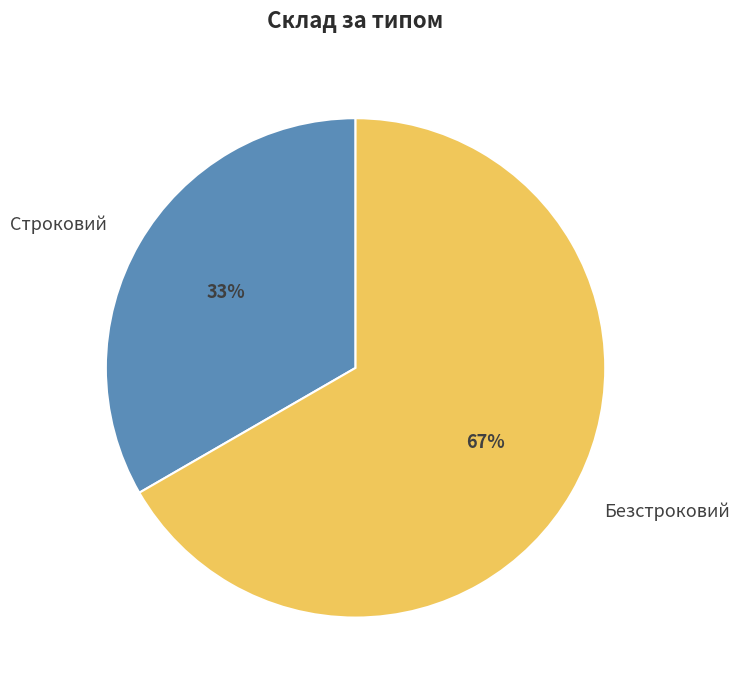

Is the sum of Безстроковий and Строковий greater than half?

Yes